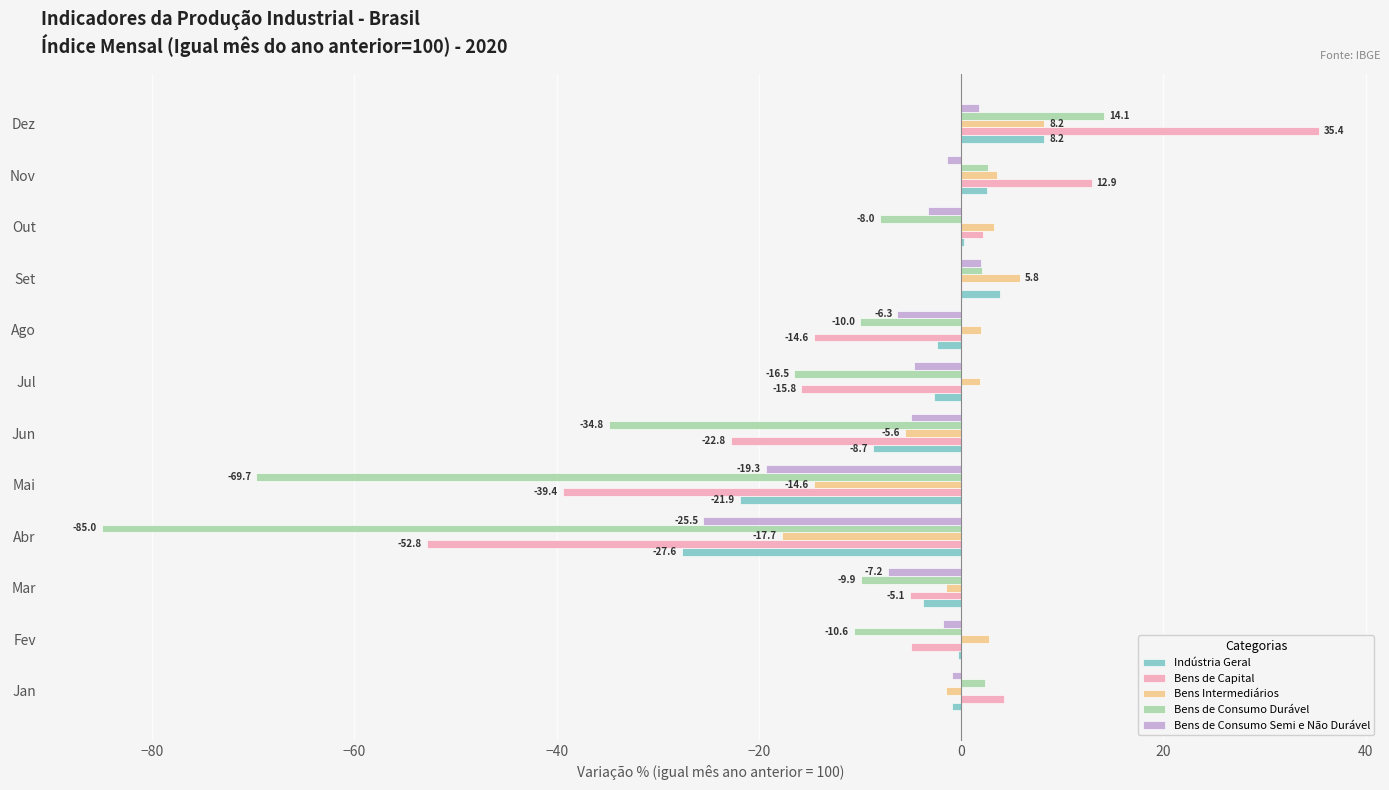

Between Jan and Out, which series saw the biggest shift?

Bens de Consumo Durável